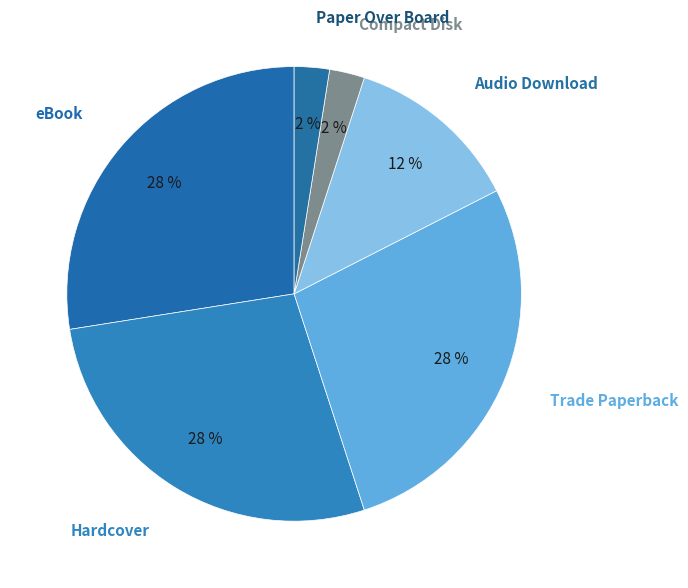

Which slice is the smallest?

Compact Disk